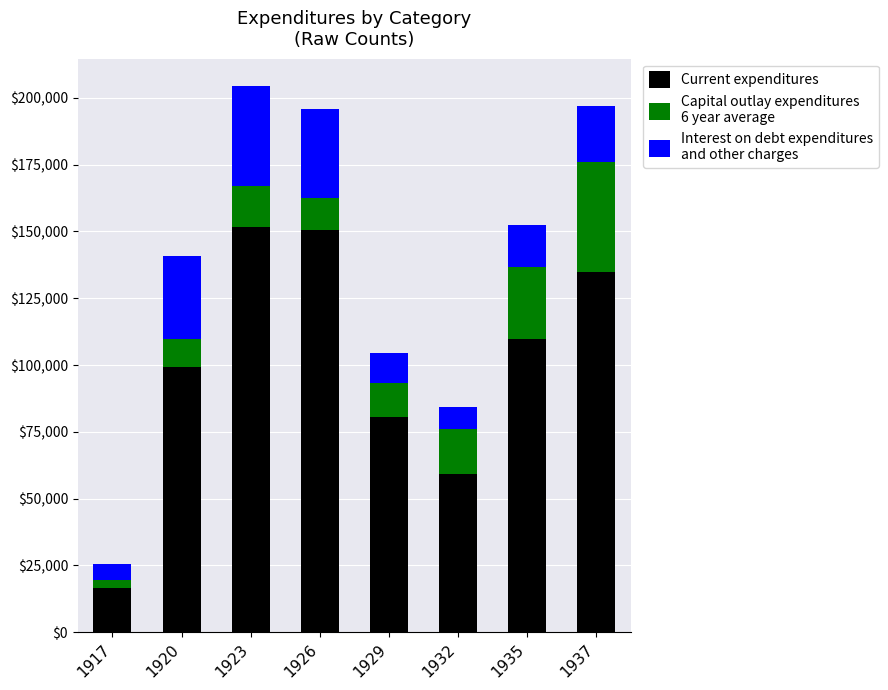

Reading right to left, transcribe the values for Current expenditures.

1937=134822	1935=109909	1932=59294	1929=80716	1926=150684	1923=151647	1920=99447	1917=16460